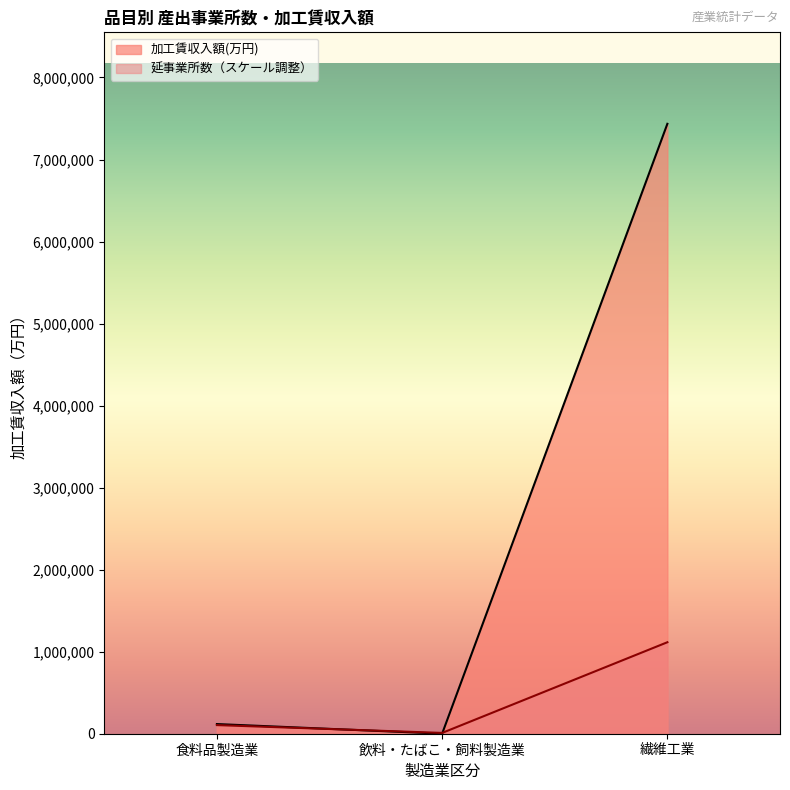

What is the label of the 1st point from the left?

食料品製造業